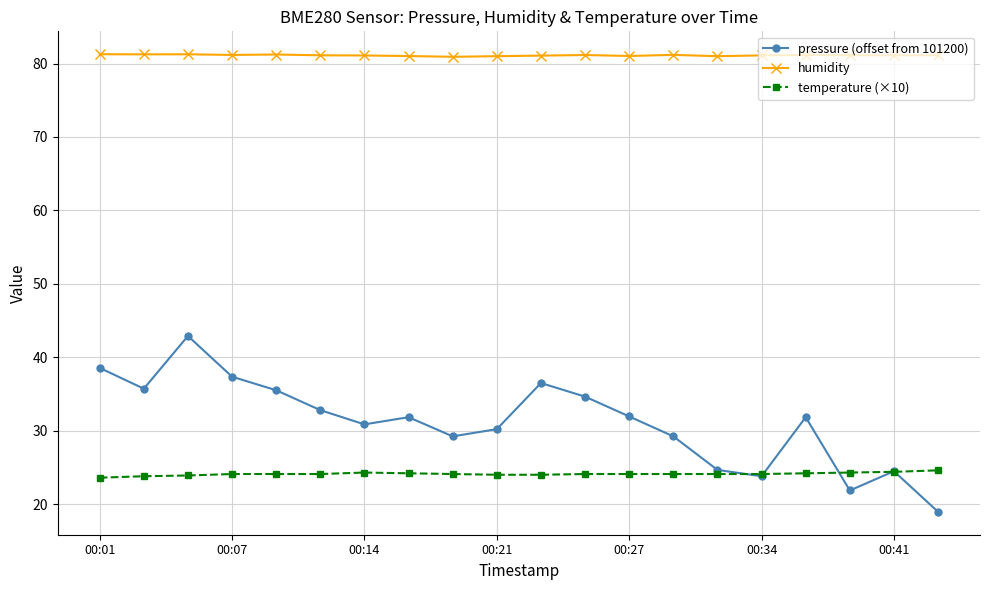

Which series has the widest spread of values?

pressure (offset from 101200)